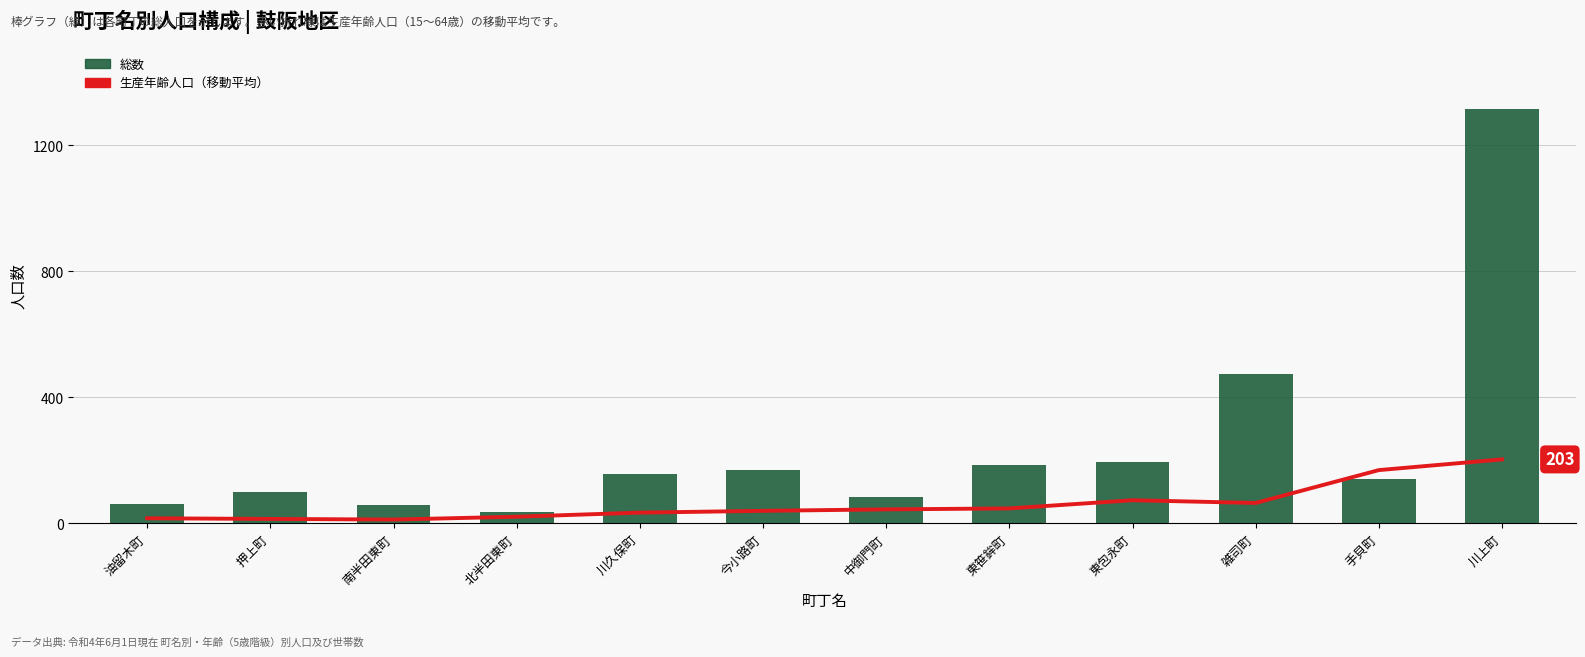

Between 油留木町 and 手貝町, which series saw the biggest shift?

生産年齢人口（移動平均）